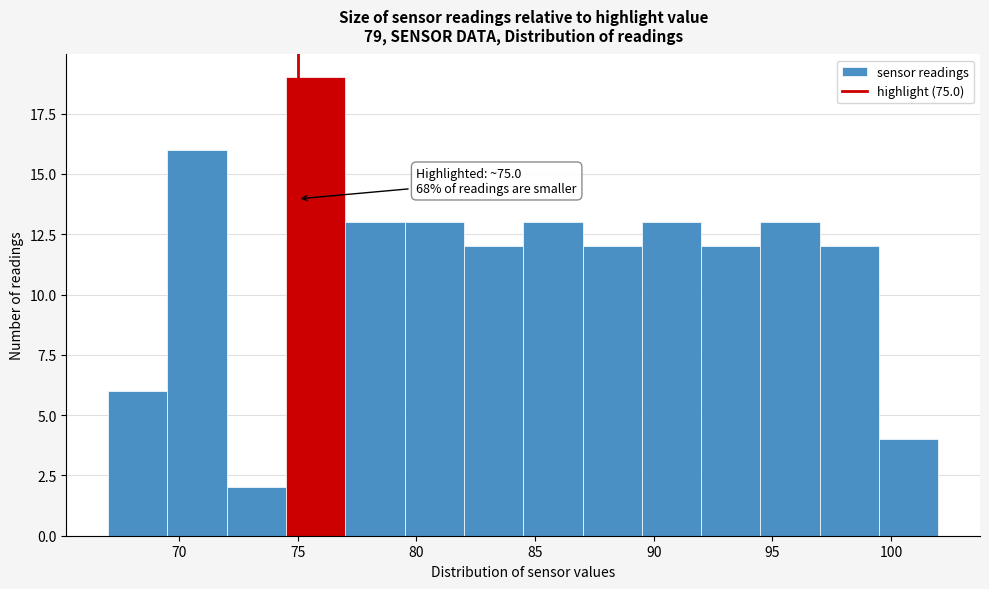

Which range on the x-axis has the tallest bar?

74.5 to 77.0